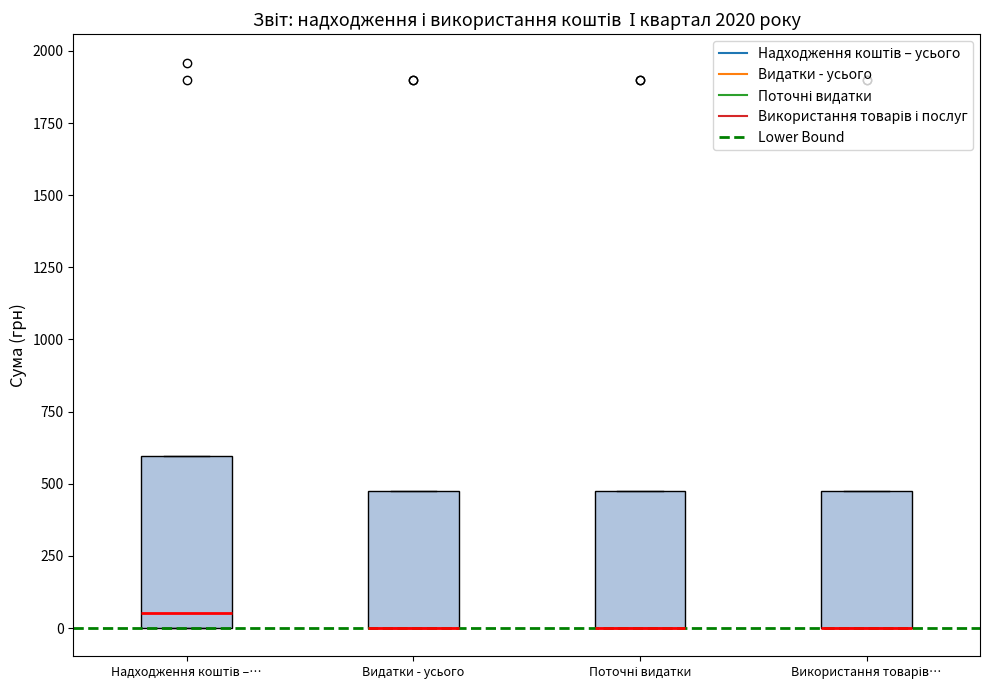

Reading left to right, transcribe this box plot: for each box, give where its median line is, the range the box spans, and where its two whiskers end, as read against the y-axis. The values are not printed on the chart, so give them approximately, as read against the axis.

Надходження коштів –…: median 50, box 0 to 600, whiskers 0 to 600
Видатки - усього: median 0 (drawn on the box's lower edge), box 0 to 500, whiskers 0 to 500
Поточні видатки: median 0 (drawn on the box's lower edge), box 0 to 500, whiskers 0 to 500
Використання товарів…: median 0 (drawn on the box's lower edge), box 0 to 500, whiskers 0 to 500